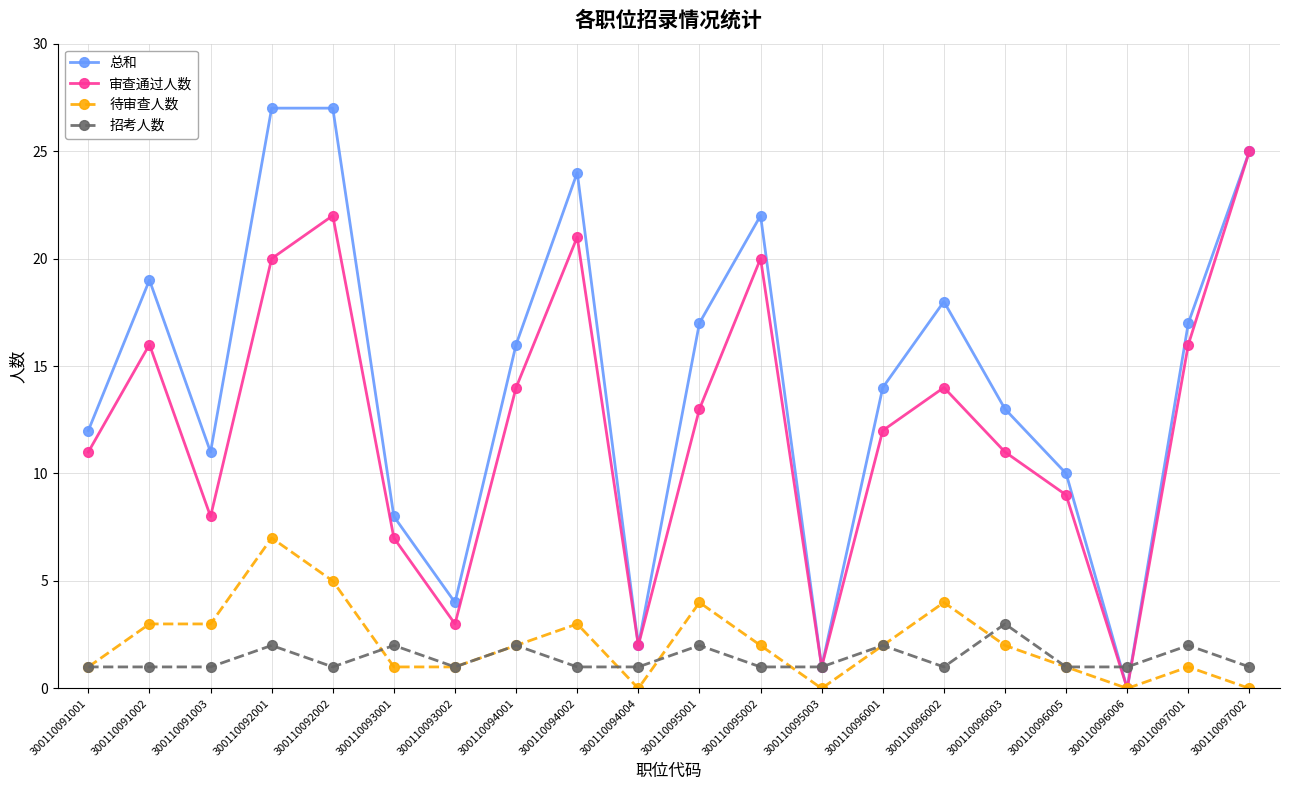

List the series in order of their peak value, lowest first.

招考人数, 待审查人数, 审查通过人数, 总和